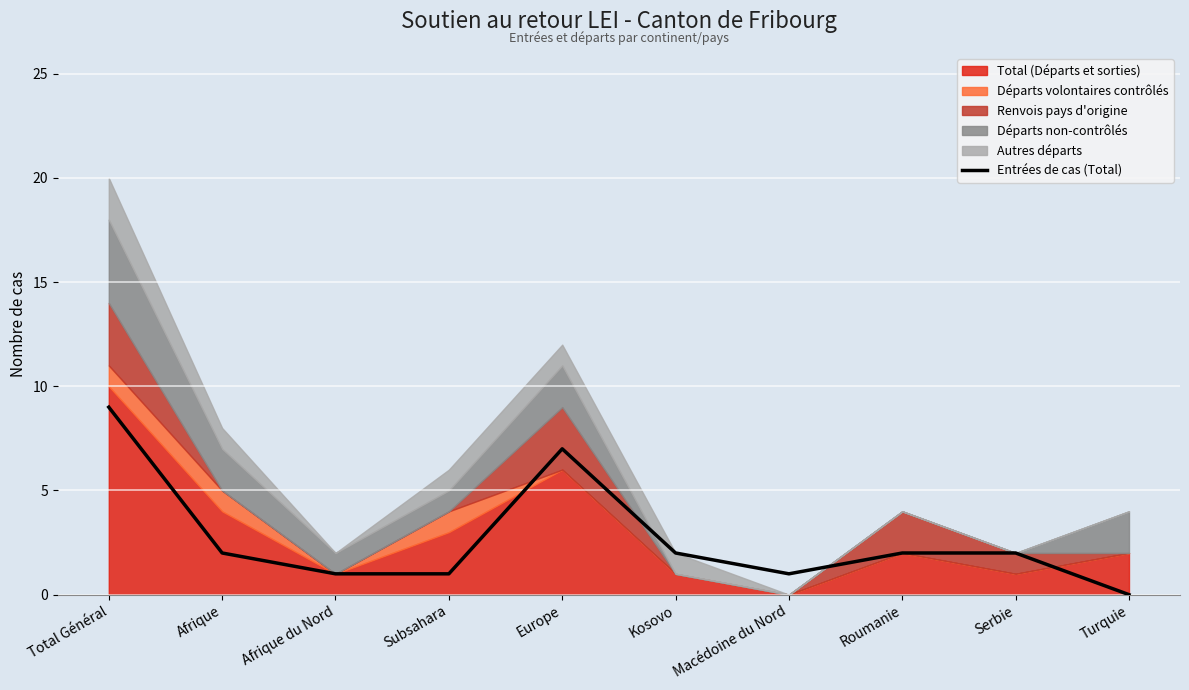

The chart shows a value of 1 at Macédoine du Nord. True or false?

True